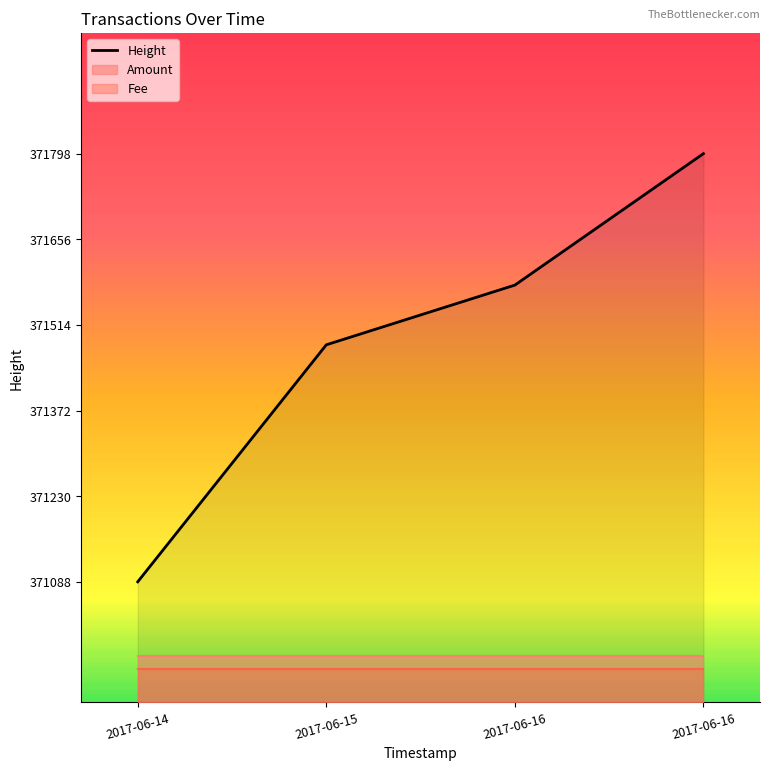

List the labels in order of value, smallest first.

2017-06-14, 2017-06-15, 2017-06-16, 2017-06-16